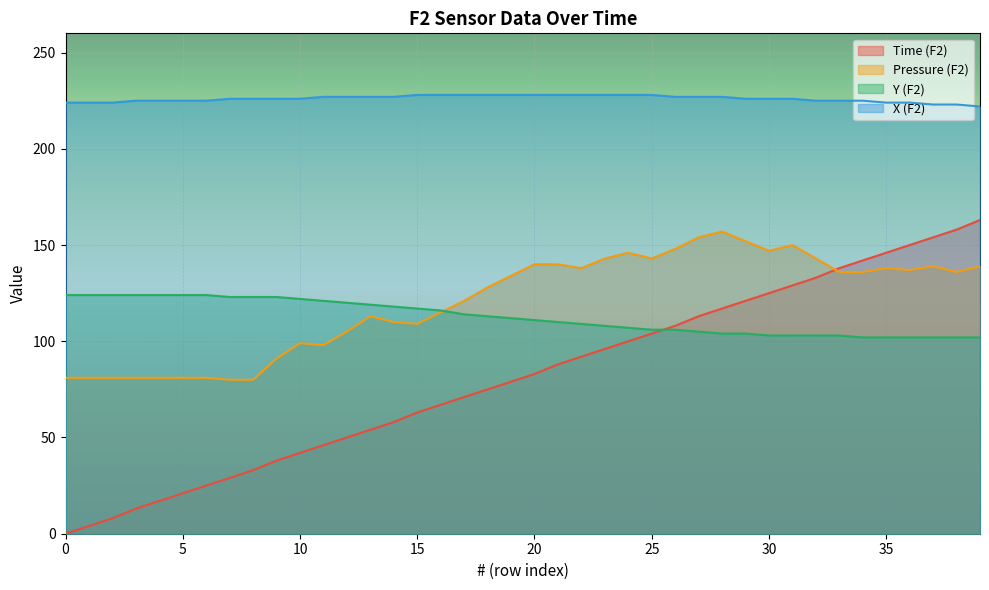

At which category is the sum across all series the highest?

39